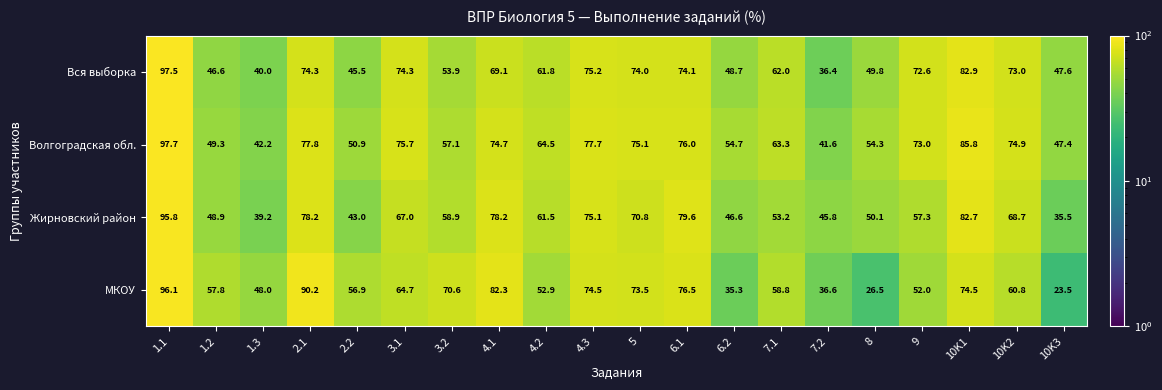

What is the maximum value shown in the chart?

97.7